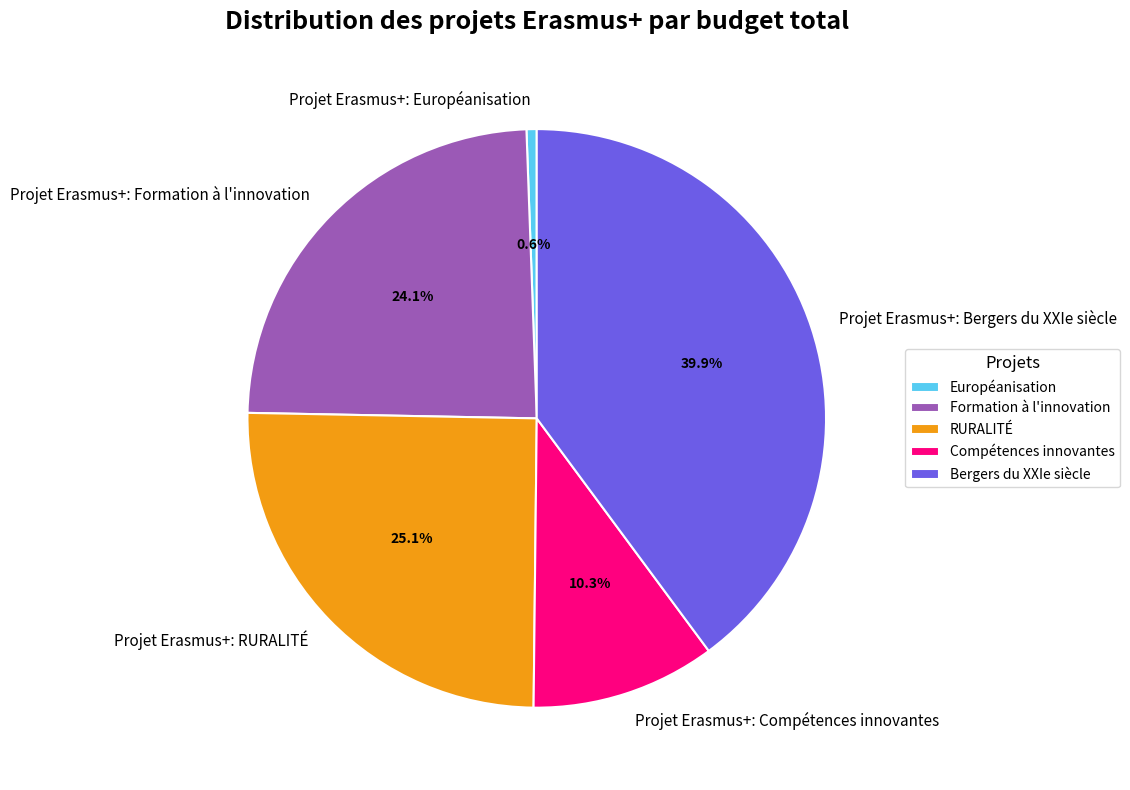

To the nearest percent, what is the combined percentage of Projet Erasmus+: RURALITÉ and Projet Erasmus+: Bergers du XXIe siècle?

65%